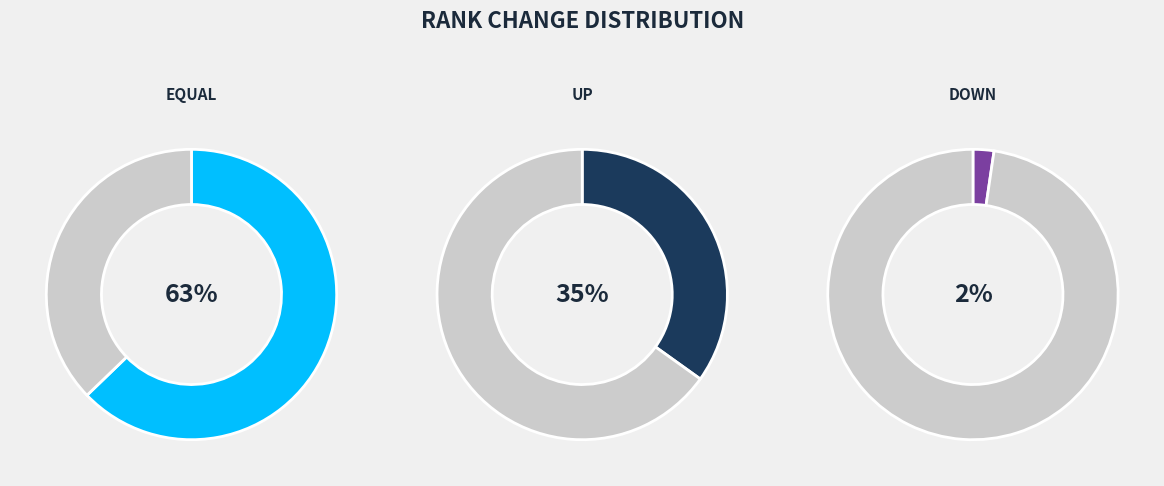

True or false: down accounts for 14% of the total.

False